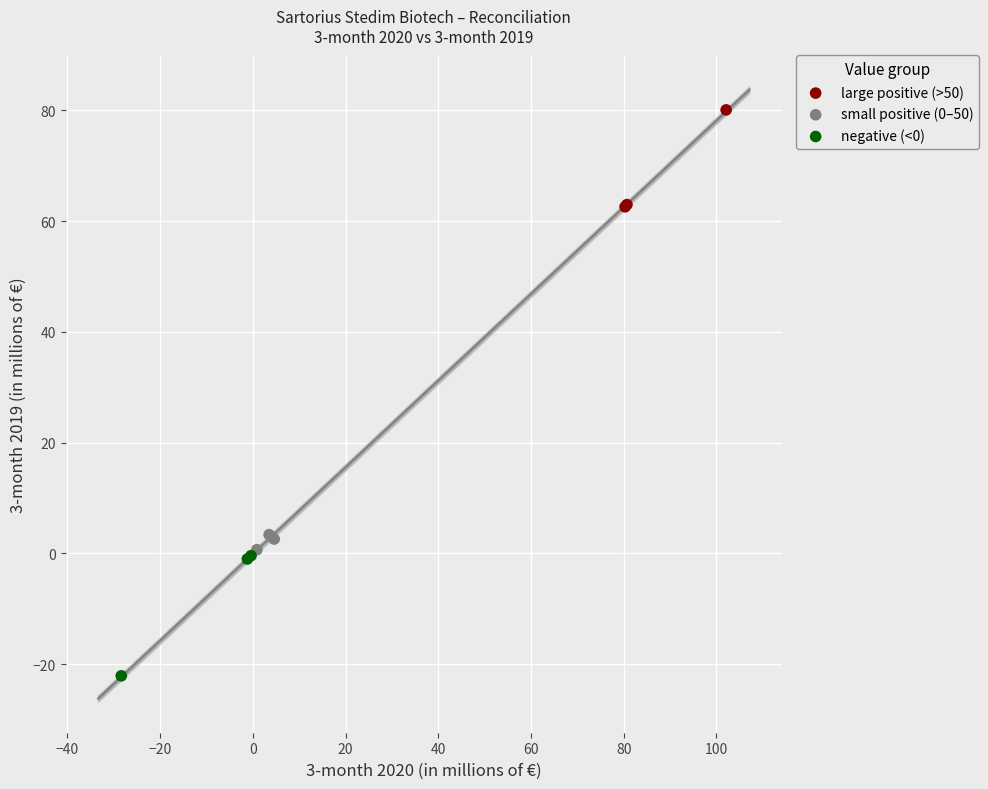

Which series reaches the maximum Y coordinate?

large positive (>50)